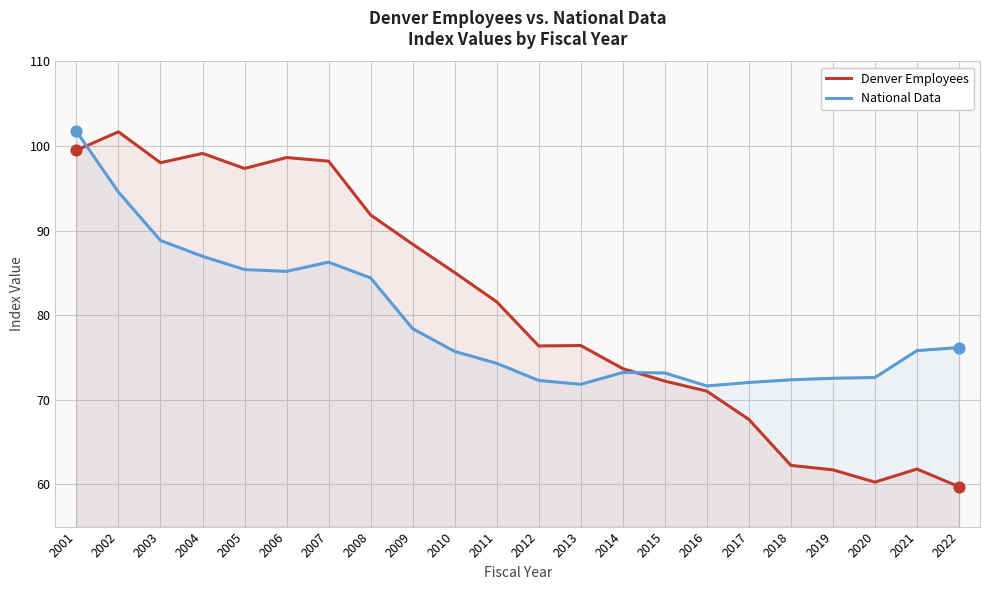

What are all the series names shown in the legend?

Denver Employees, National Data